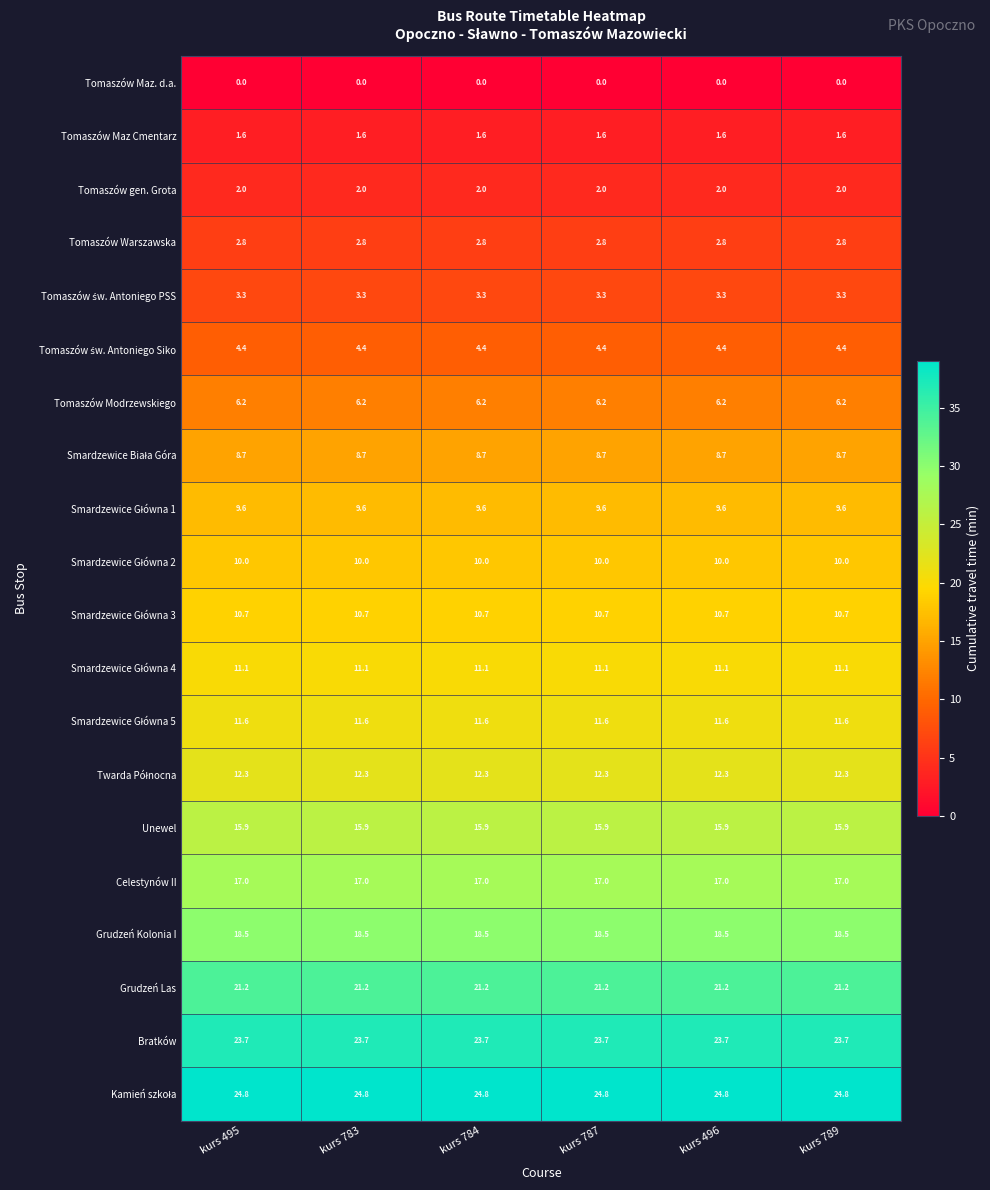

What is the total value across all series at kurs 783?

215.4